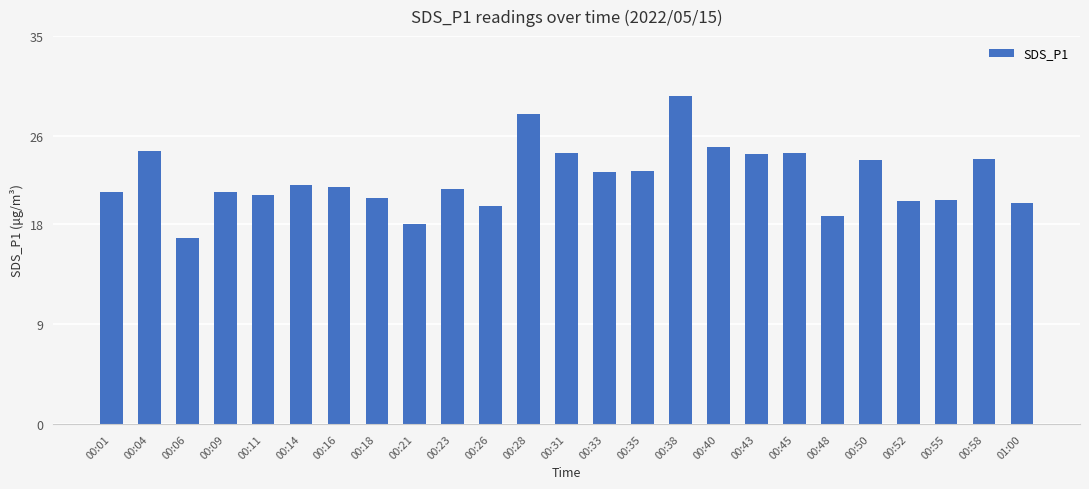

The value at 00:06 is 30.1. True or false?

False